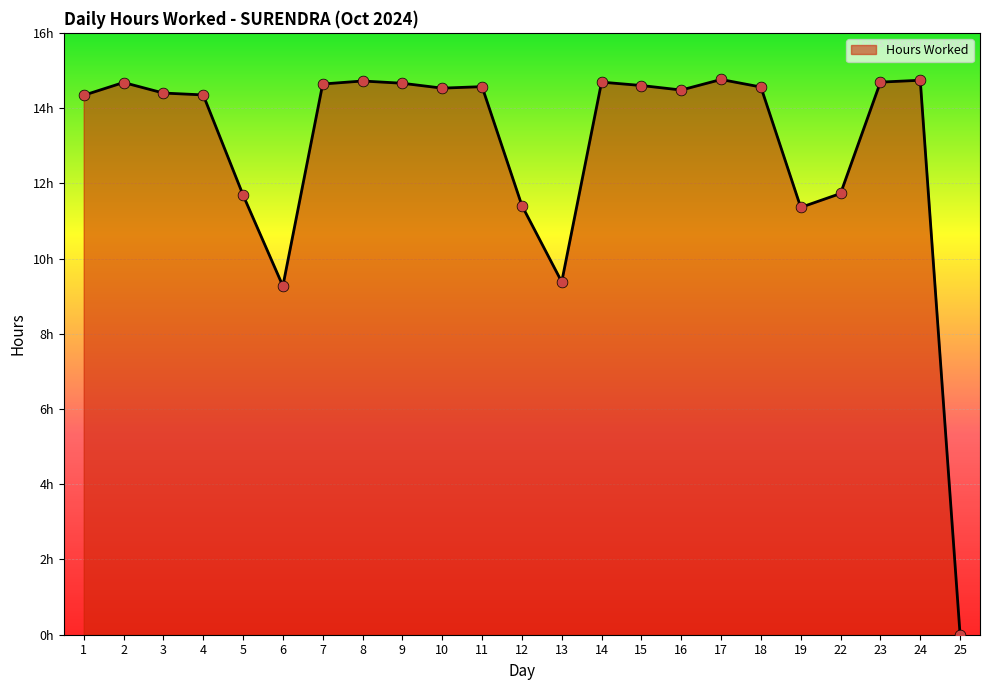

What is the ratio of the value at 2 to the value at 7?

1.0